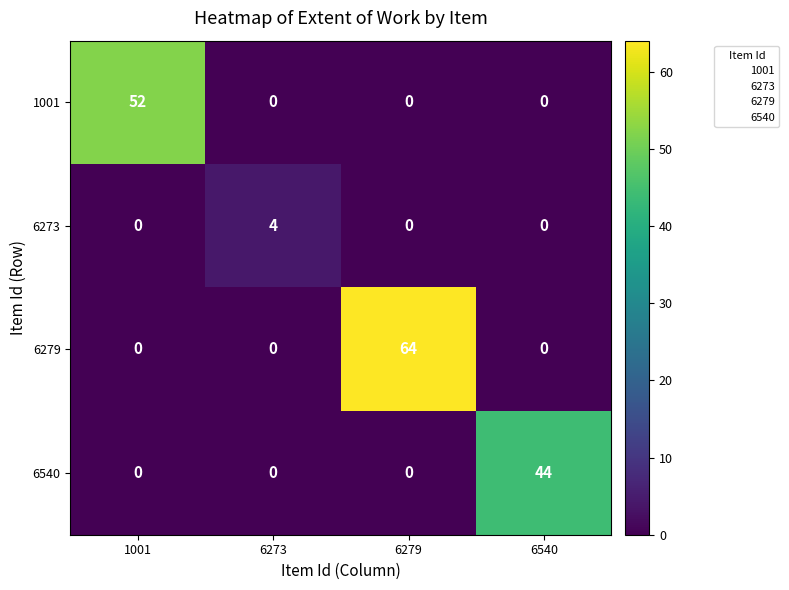

Which category has the highest value in the 6273 series?

6273